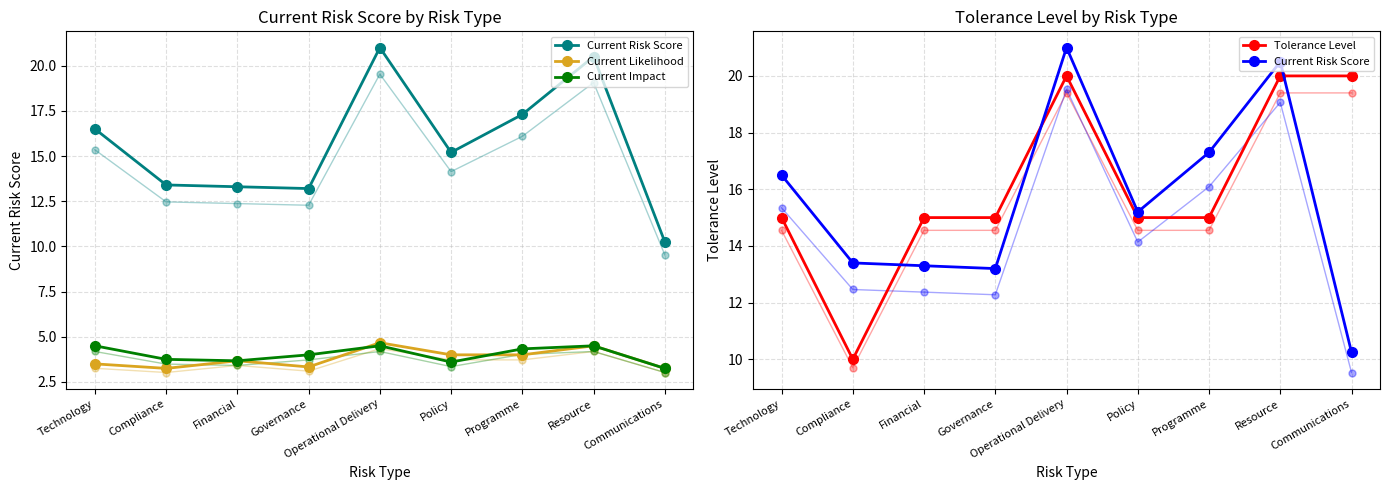

What is the approximate value of Current Risk Score at Resource?

20.5